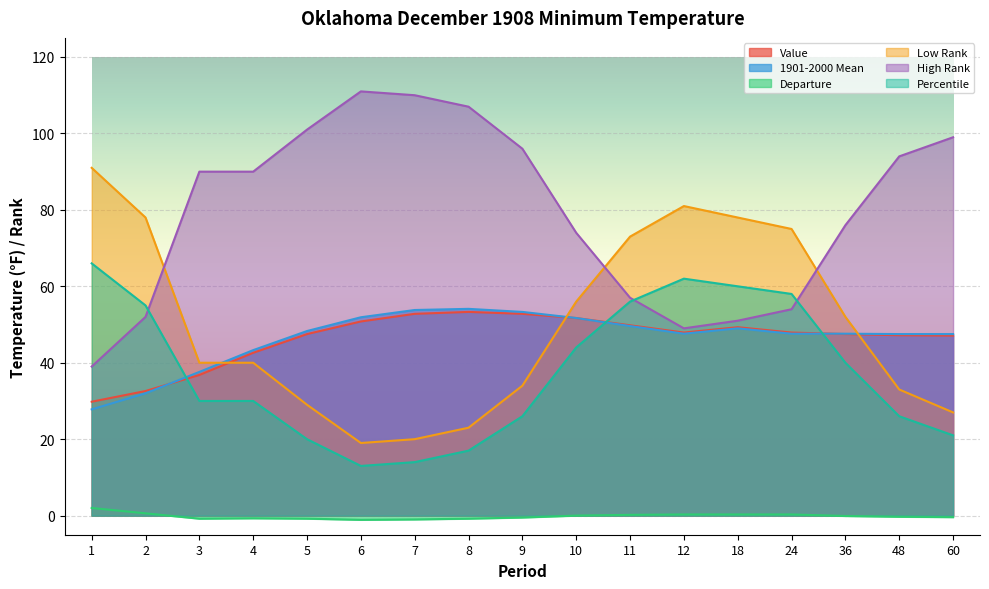

List the labels in order of 1901-2000 Mean value, smallest first.

1, 2, 3, 4, 48, 60, 12, 24, 36, 5, 18, 11, 10, 6, 9, 7, 8